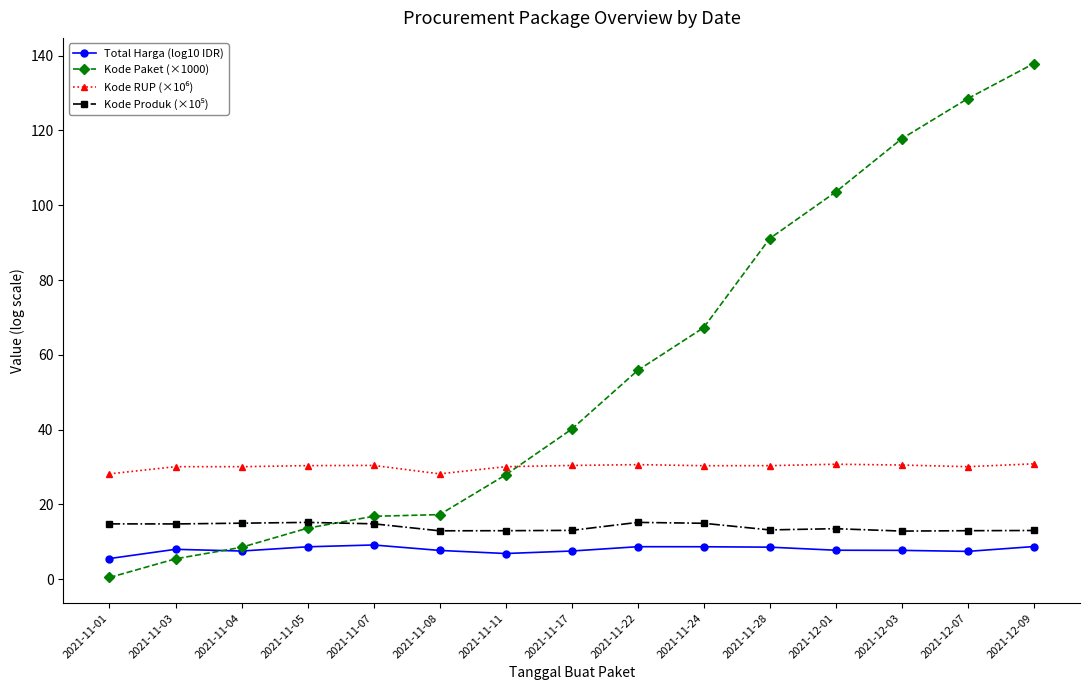

Read the Kode Paket (×1000) value at 2021-12-03.

117.8